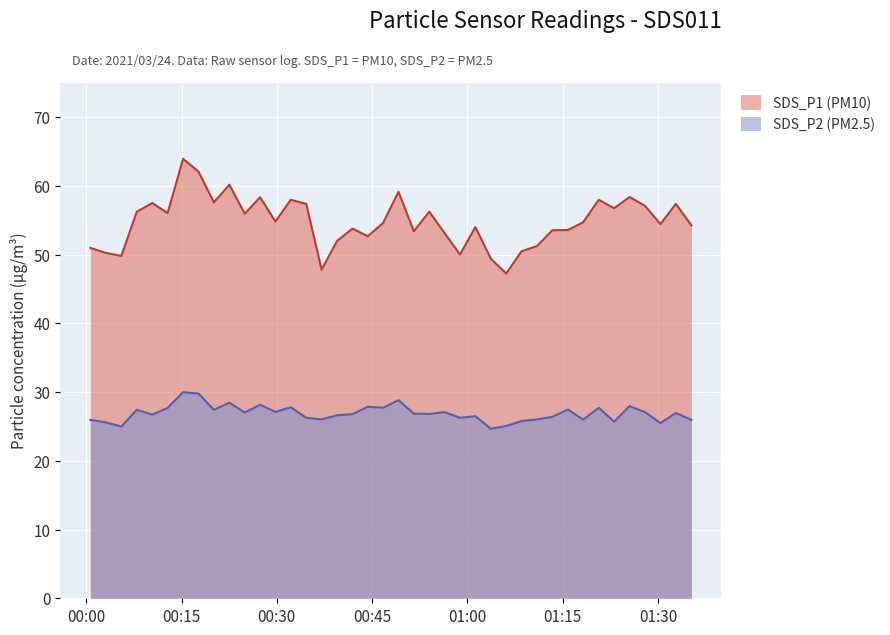

At how many categories does at least one series exceed 45?

40